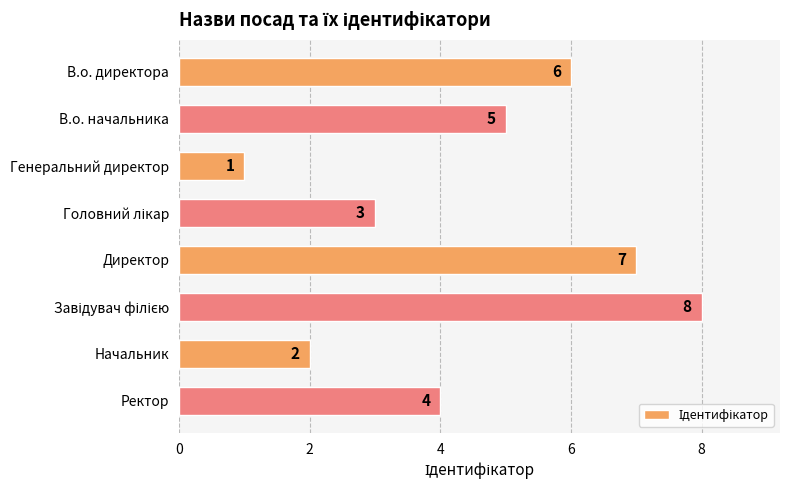

What is the value of the 7th bar from the top?

2